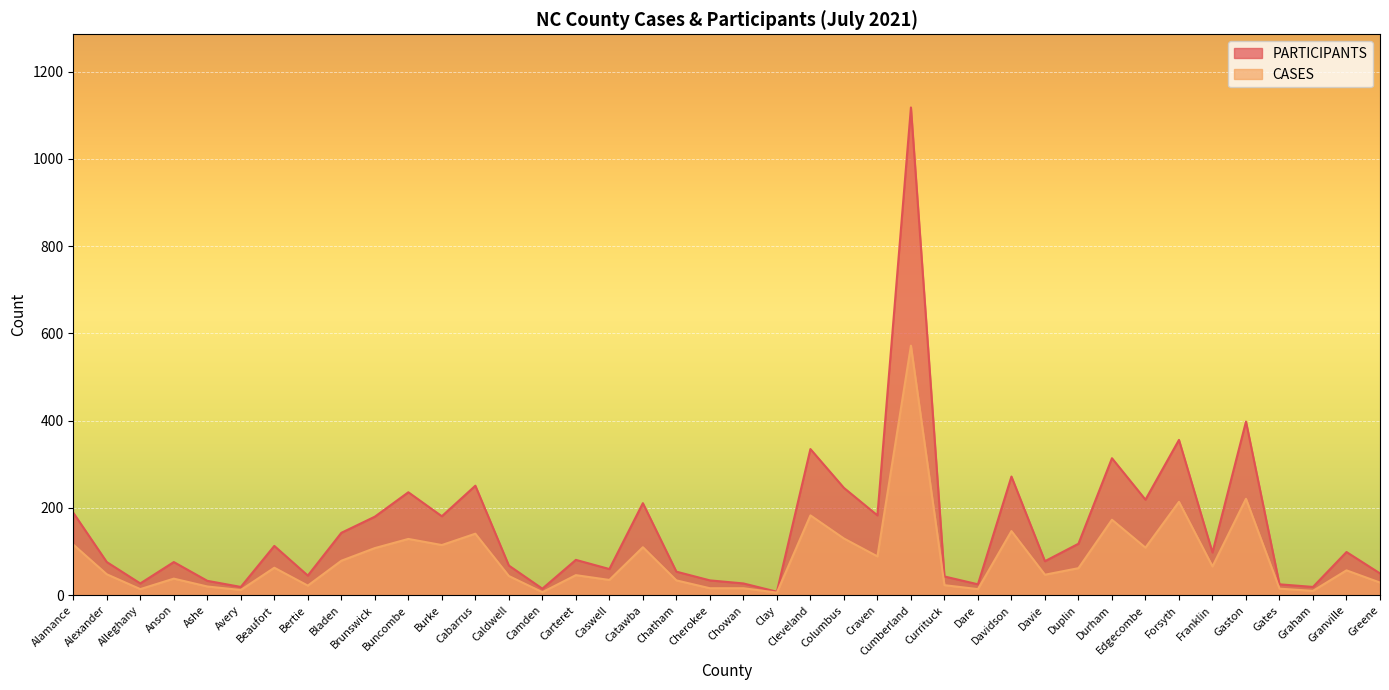

Where is the first local minimum for PARTICIPANTS?

Alleghany